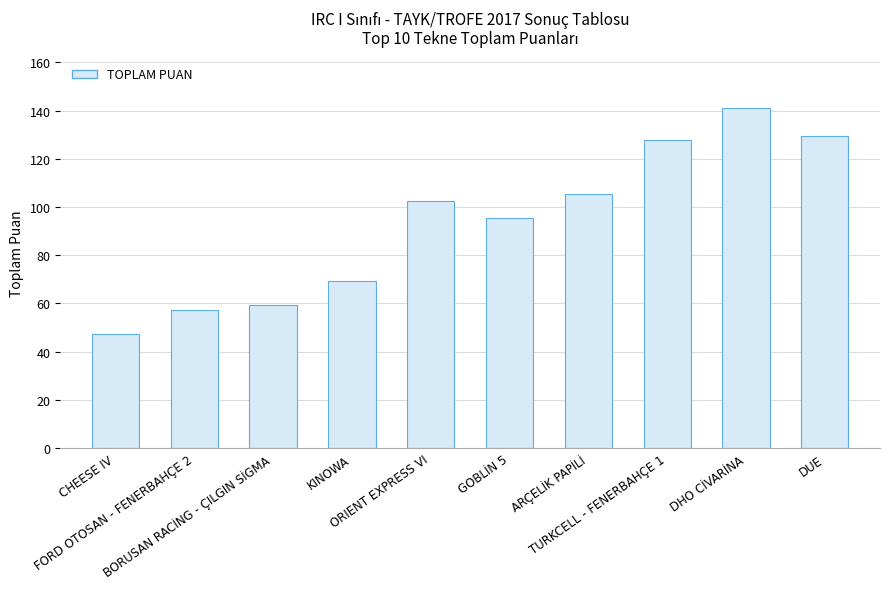

Reading left to right, extract all data points from this chart.

47.5	57.5	59.5	69.5	102.5	95.5	105.5	128.0	141.0	129.5